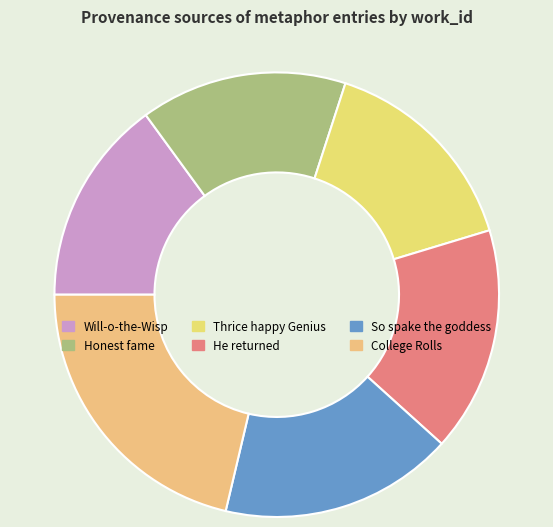

What is the ratio of the value at So spake the goddess to the value at He returned?

1.0